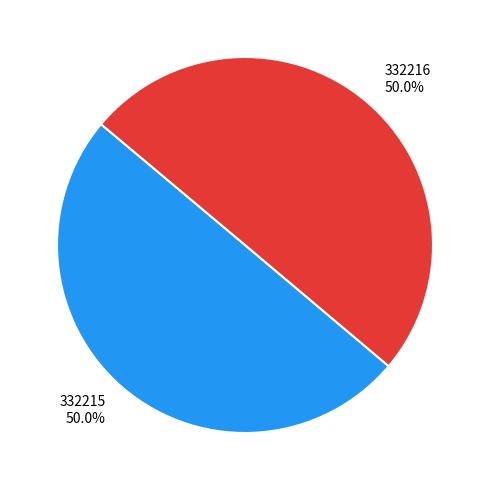

What is the ratio of the value at 332215 to the value at 332216?

1.0